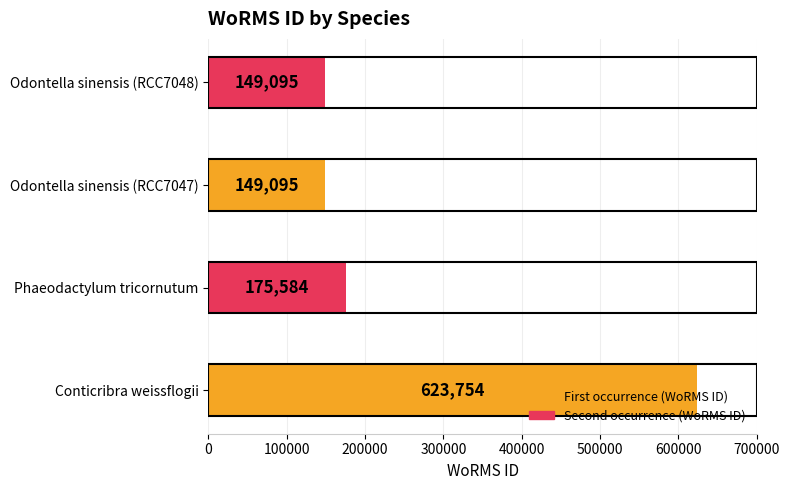

True or false: the data shows 175584 at Phaeodactylum tricornutum.

True